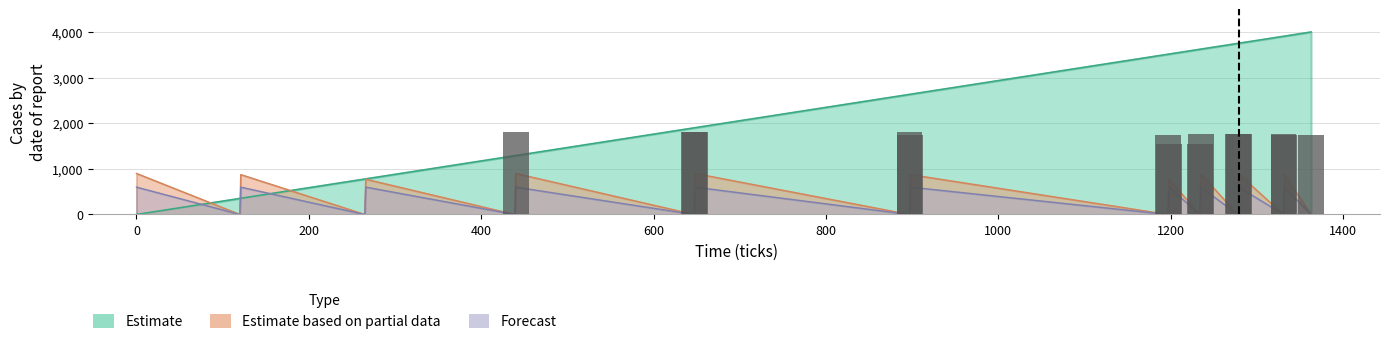

What is the difference between the highest and lowest values at 120?

352.2